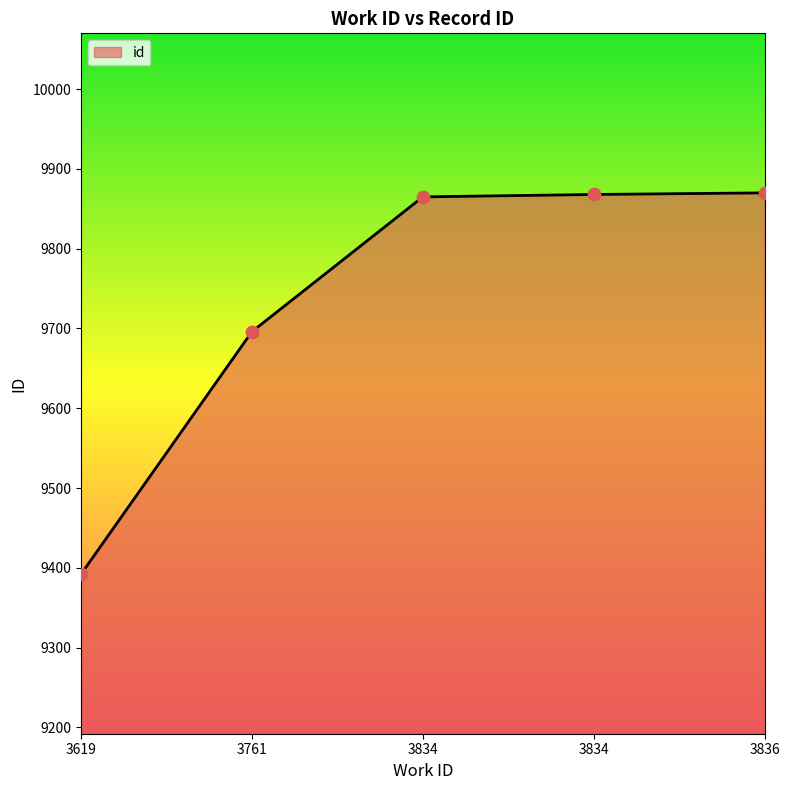

What is the change in value from 3619 to 3836?

+478